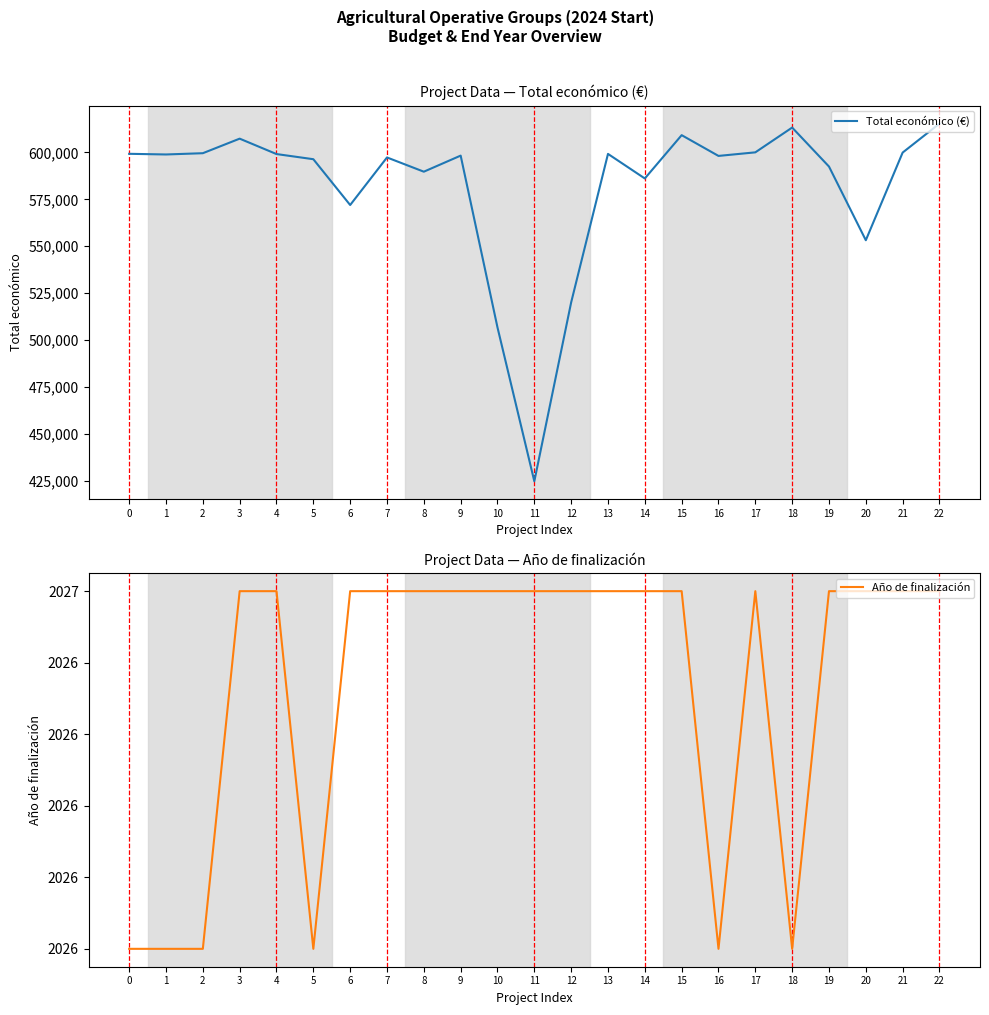

How many series are shown in this chart?

2